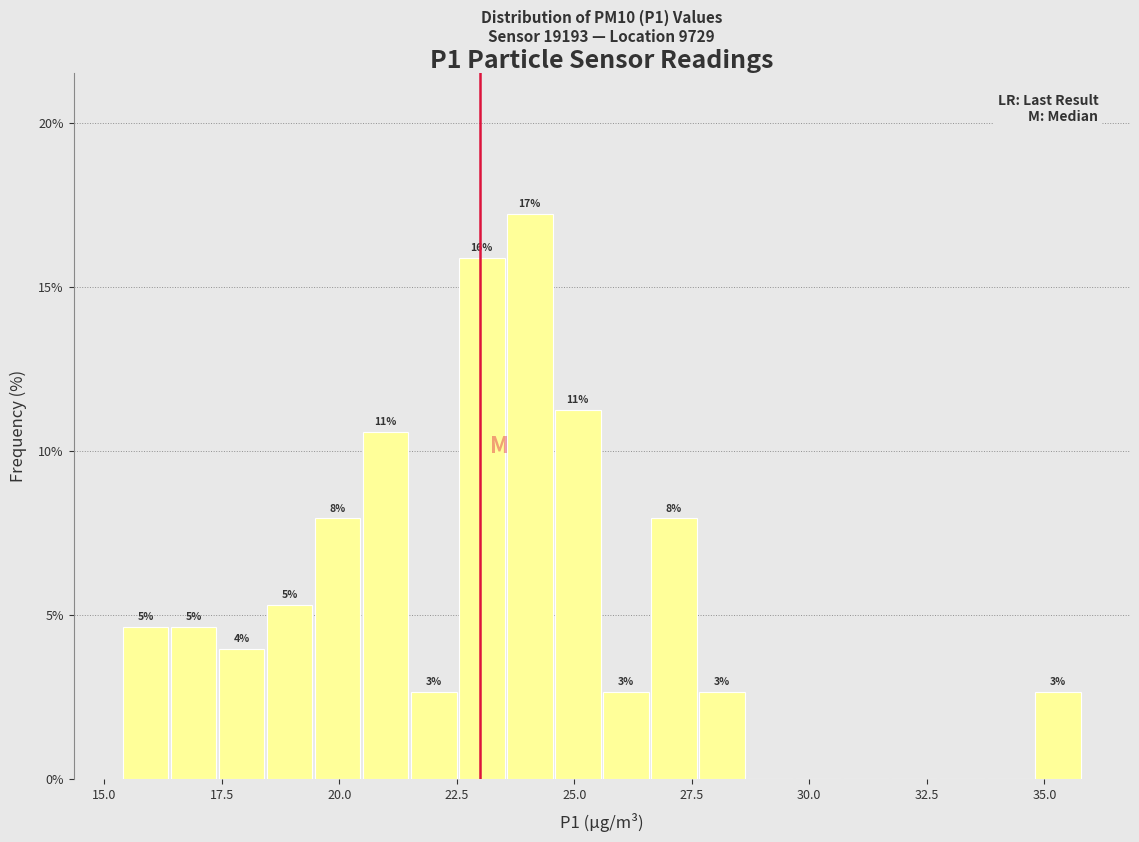

Around what value on the x-axis is the tallest bar? Give the approximate position of its centre, as read against the axis.

24.0